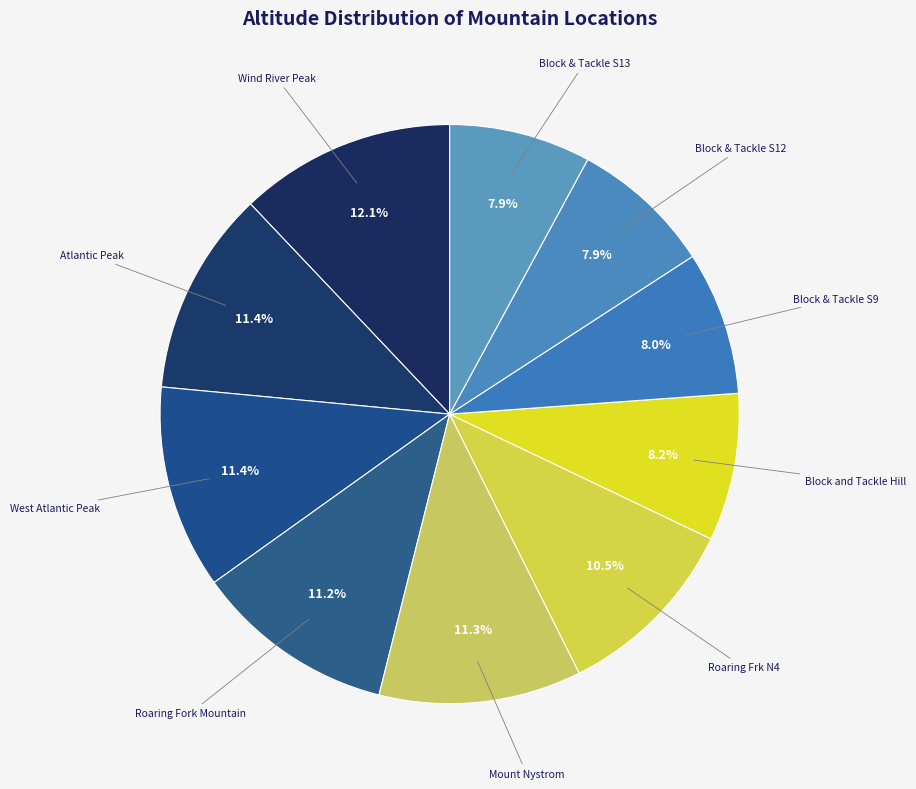

Is there a majority slice in this chart?

No